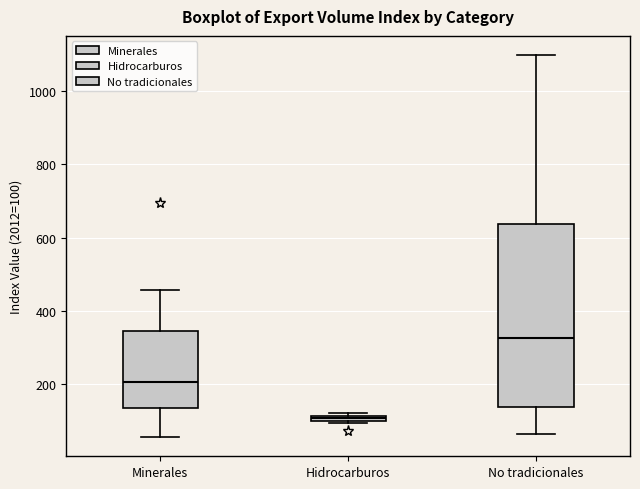

Where does the upper whisker of the box for No tradicionales end on the y-axis? The values are not printed on the chart, so give them approximately, as read against the axis.

1100